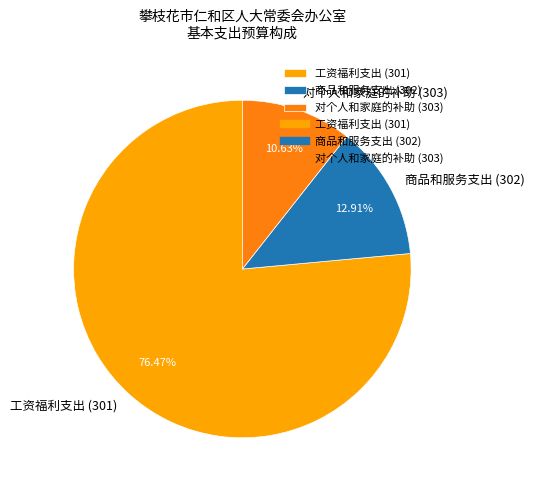

How many slices are in this pie chart?

3